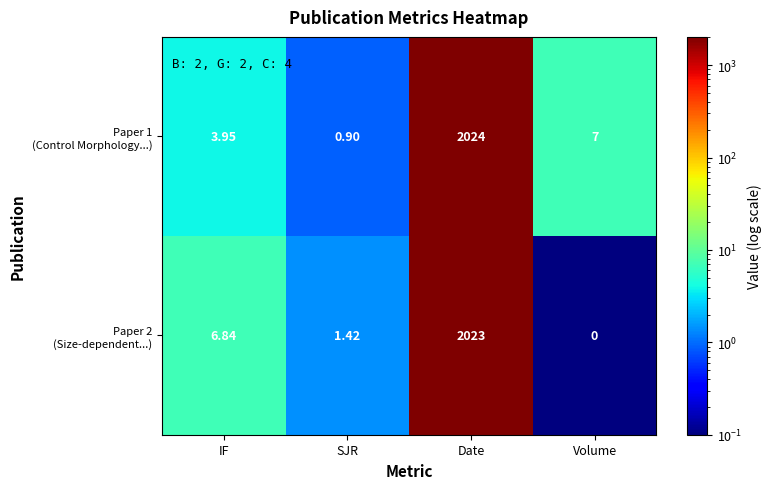

At which category is the sum across all series the highest?

Date